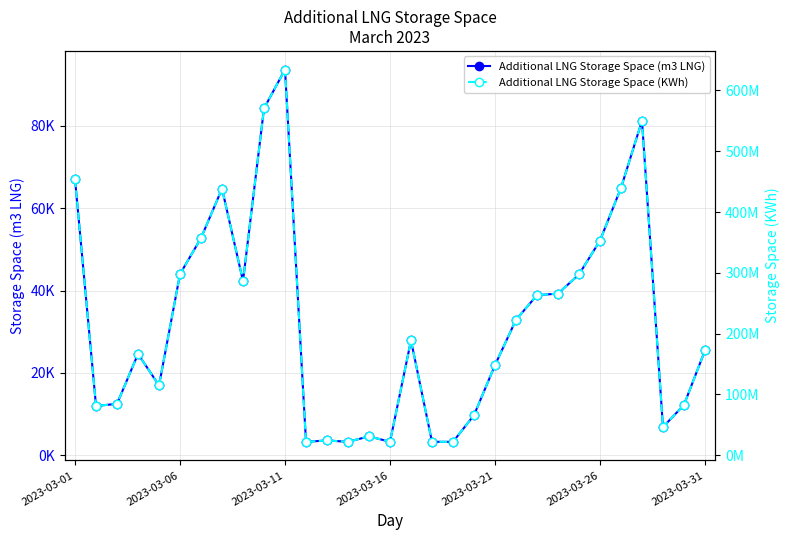

True or false: Additional LNG Storage Space (KWh) has more than 2 points higher than both neighbors.

True